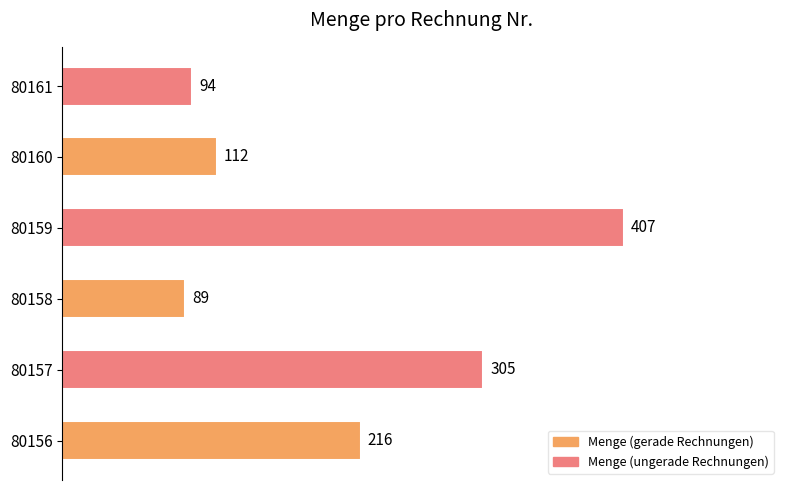

Reading left to right, what are all the values shown in this chart?

216	305	89	407	112	94